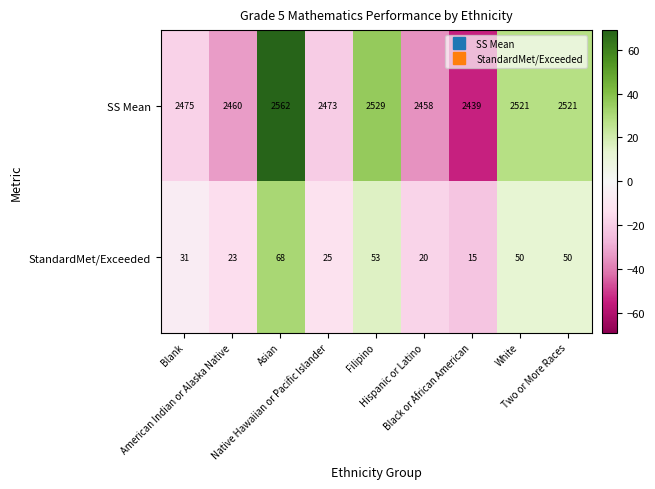

Which series has the largest range (max minus min)?

SS Mean